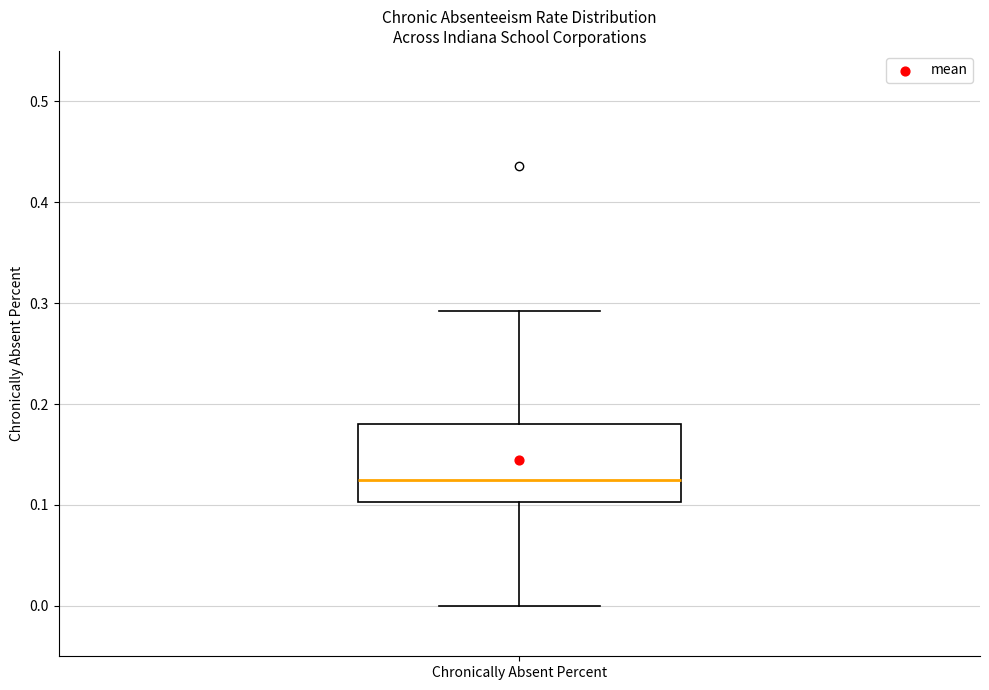

Read this box plot against the y-axis: the position of the median line, the range covered by the box, and the ends of both whiskers. The values are not printed on the chart, so give them approximately, as read against the axis.

median 0.13, box 0.10 to 0.18, whiskers 0.00 to 0.29